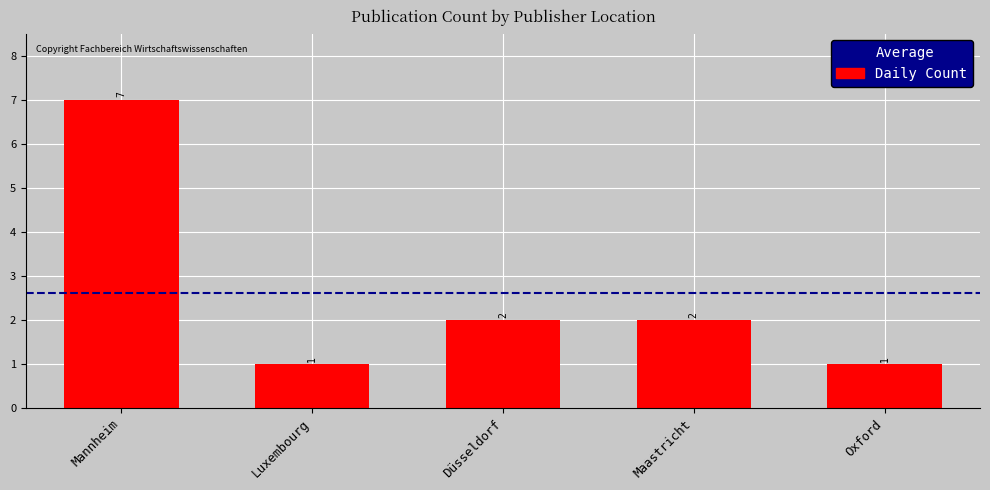

How many series are shown in this chart?

1